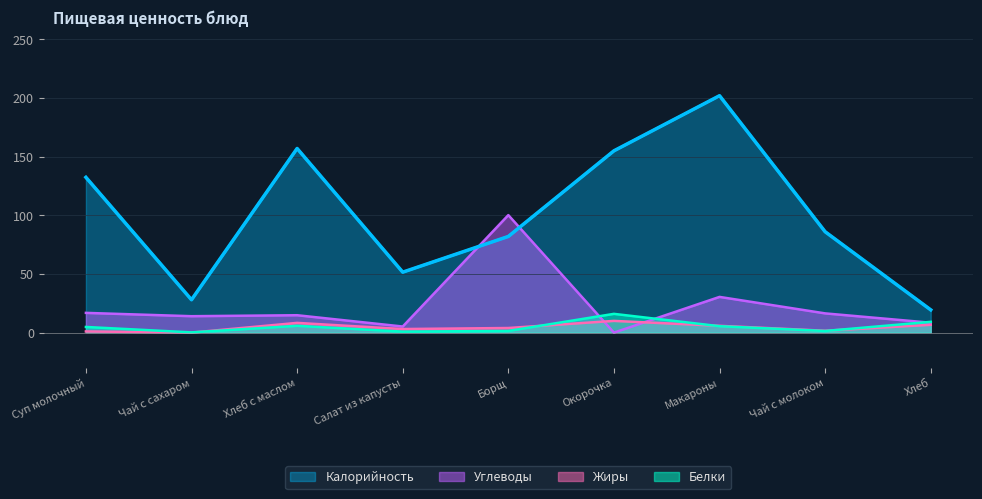

Which series has the widest spread of values?

Калорийность